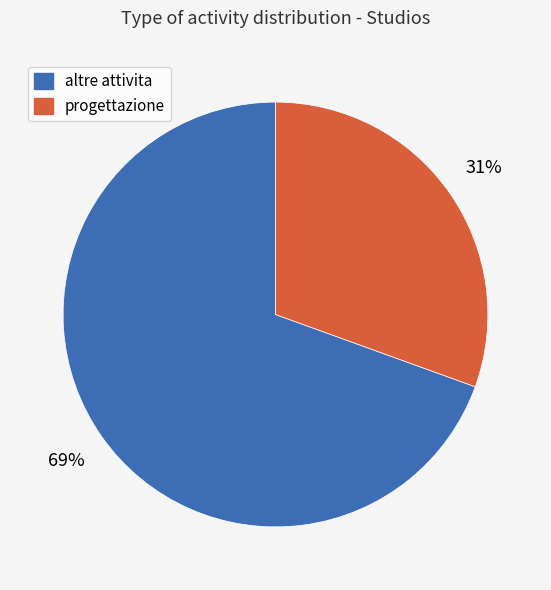

Do altre attivita and progettazione together represent more than half of the pie?

Yes